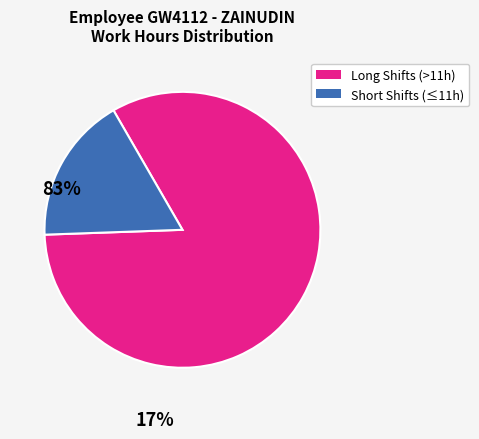

What is the smallest slice in the pie chart?

Short Shifts (≤11h)